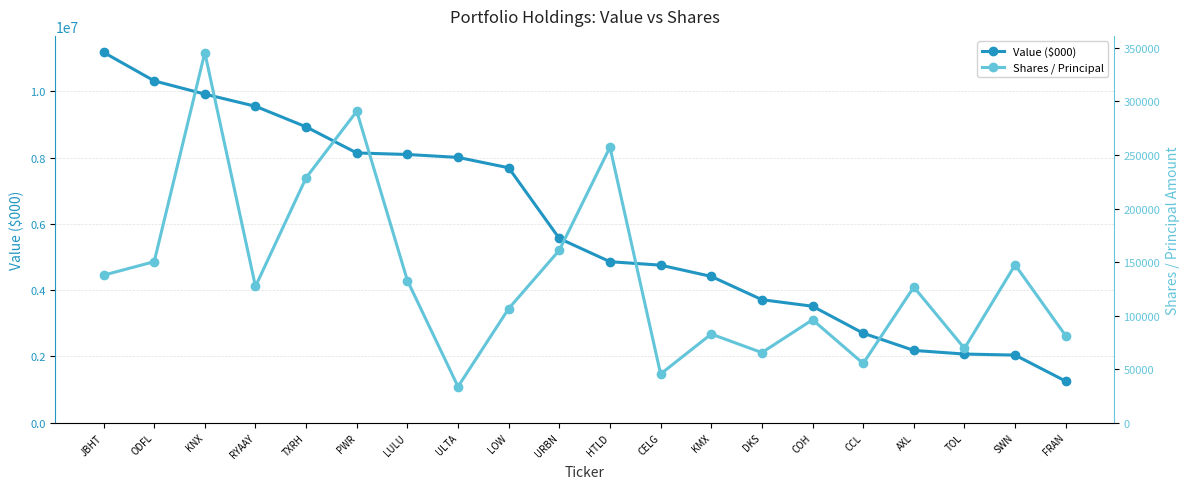

True or false: Shares / Principal has a value of 242860 at URBN.

False